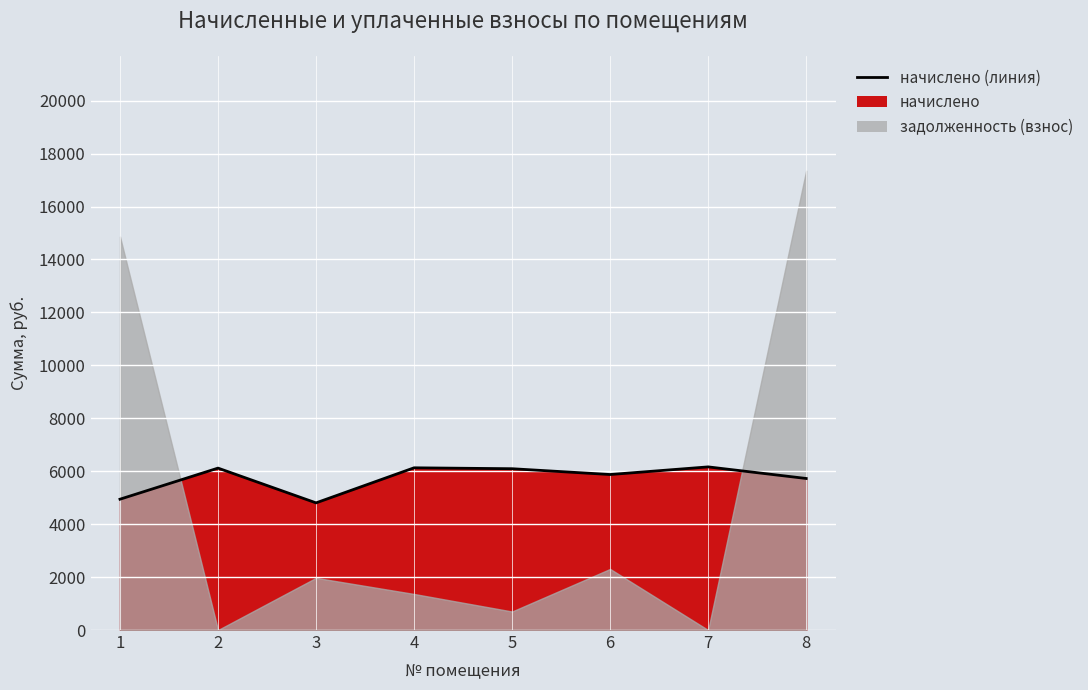

At which category does the data reach its first local valley?

3